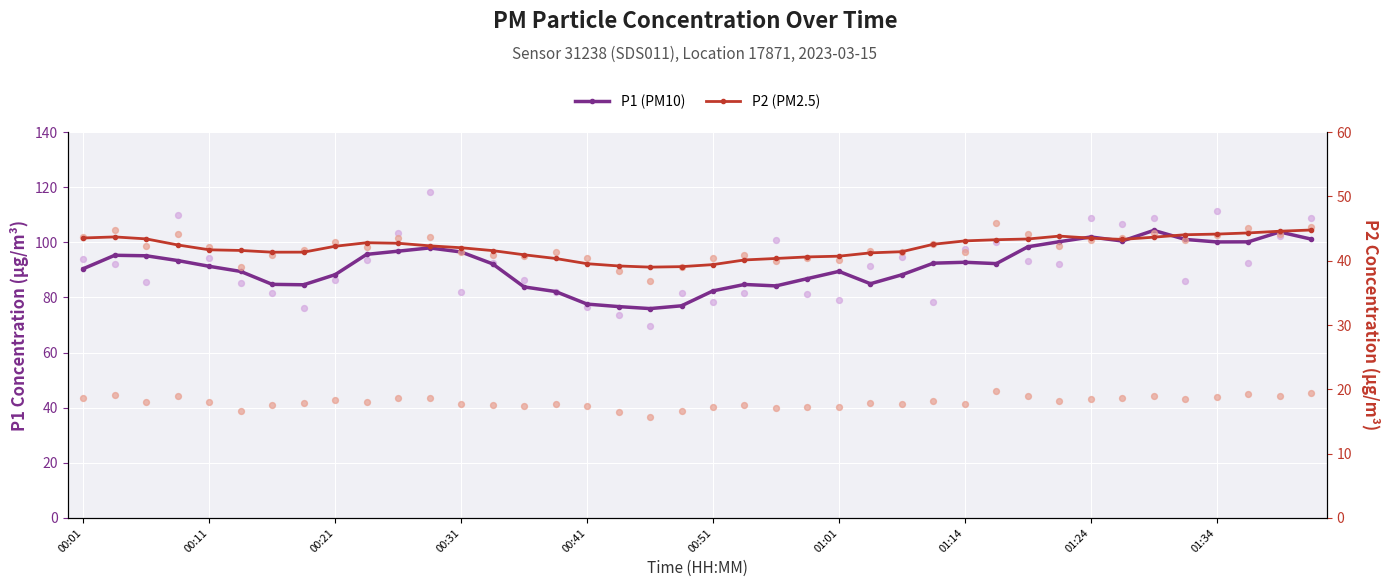

Which series has the largest total across all categories?

P1 (PM10)